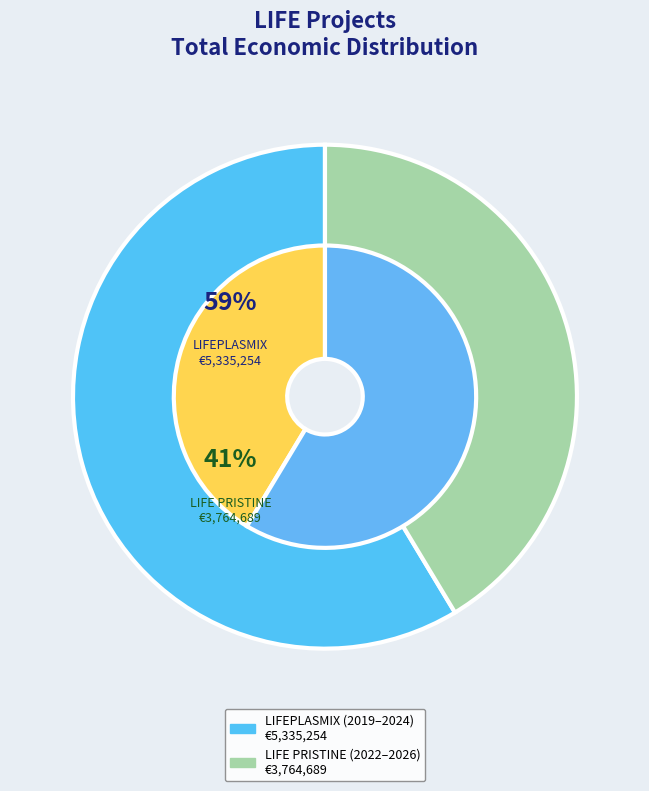

Which category has the biggest portion of the pie?

LIFE Project: Recovery of plastic mix (LIFEPLASMIX)